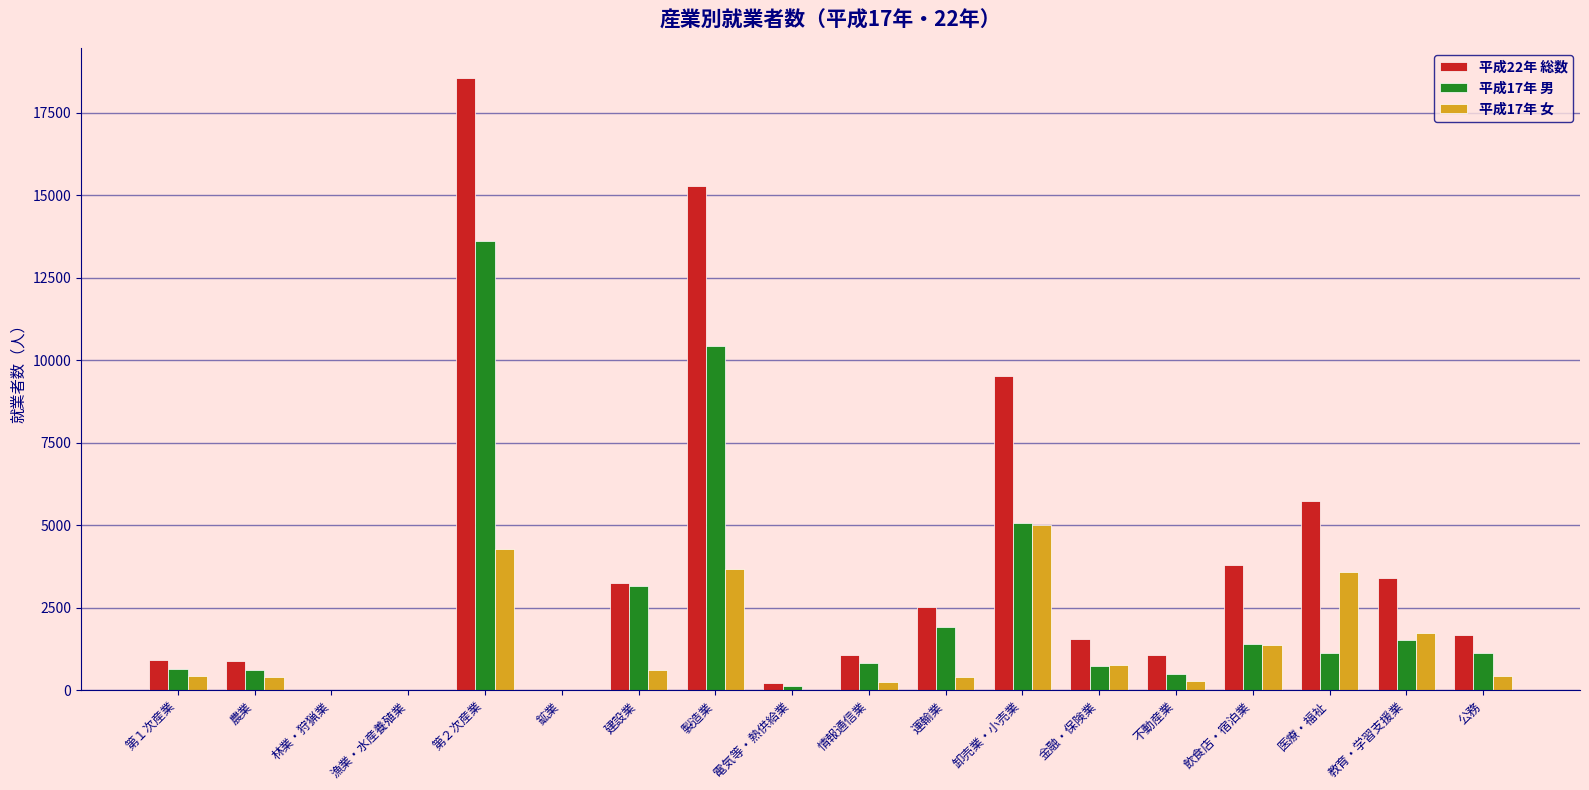

At which category does the chart reach its peak across all series?

第２次産業